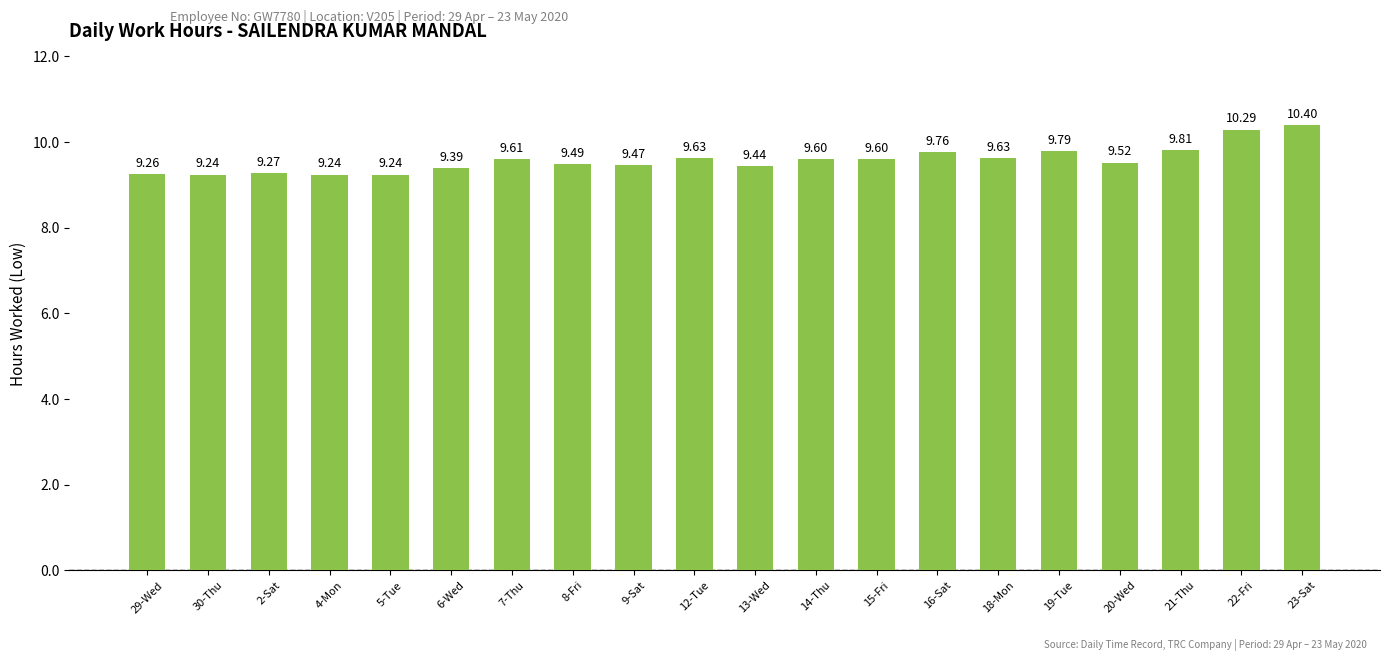

Reading left to right, extract all data points from this chart.

29-Wed=9.3	30-Thu=9.2	2-Sat=9.3	4-Mon=9.2	5-Tue=9.2	6-Wed=9.4	7-Thu=9.6	8-Fri=9.5	9-Sat=9.5	12-Tue=9.6	13-Wed=9.4	14-Thu=9.6	15-Fri=9.6	16-Sat=9.8	18-Mon=9.6	19-Tue=9.8	20-Wed=9.5	21-Thu=9.8	22-Fri=10.3	23-Sat=10.4